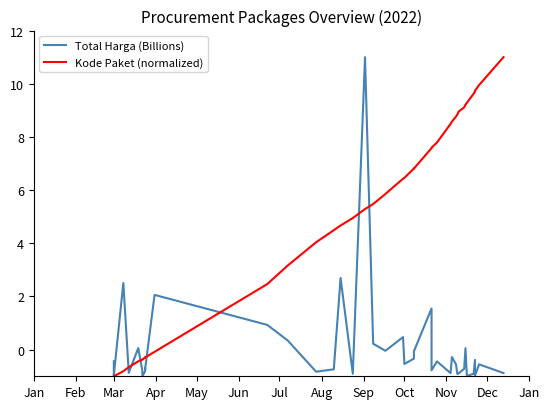

Is the value of Kode Paket (normalized) at 38 greater than the value of Total Harga (Billions) at 22?

Yes